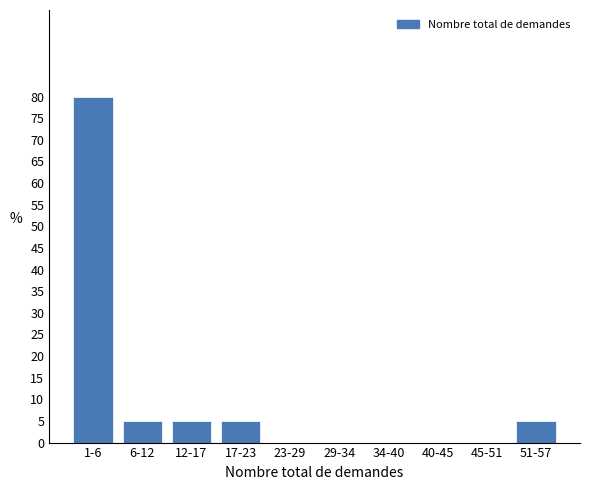

Reading right to left, list all the values displayed in this chart.

51-57=5	45-51=0	40-45=0	34-40=0	29-34=0	23-29=0	17-23=5	12-17=5	6-12=5	1-6=80